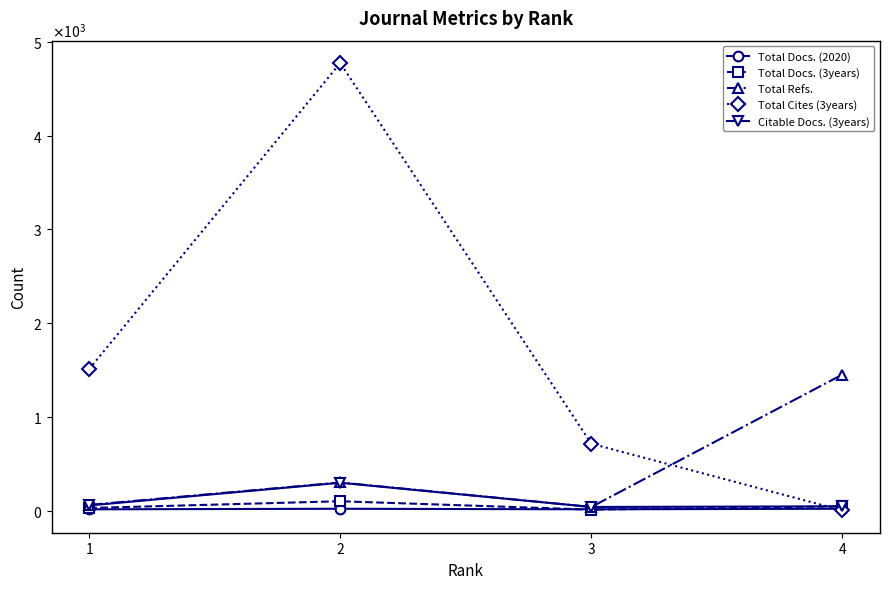

What is the difference between the highest and lowest values at 4?

1446